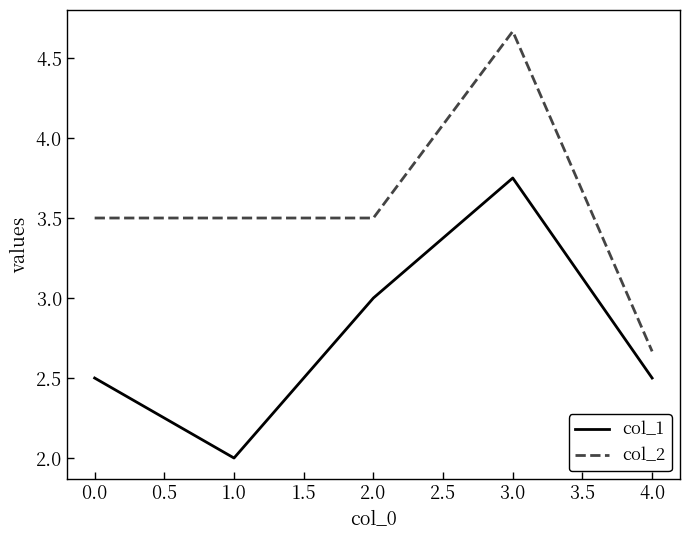

True or false: col_2 and col_1 intersect in this chart.

False